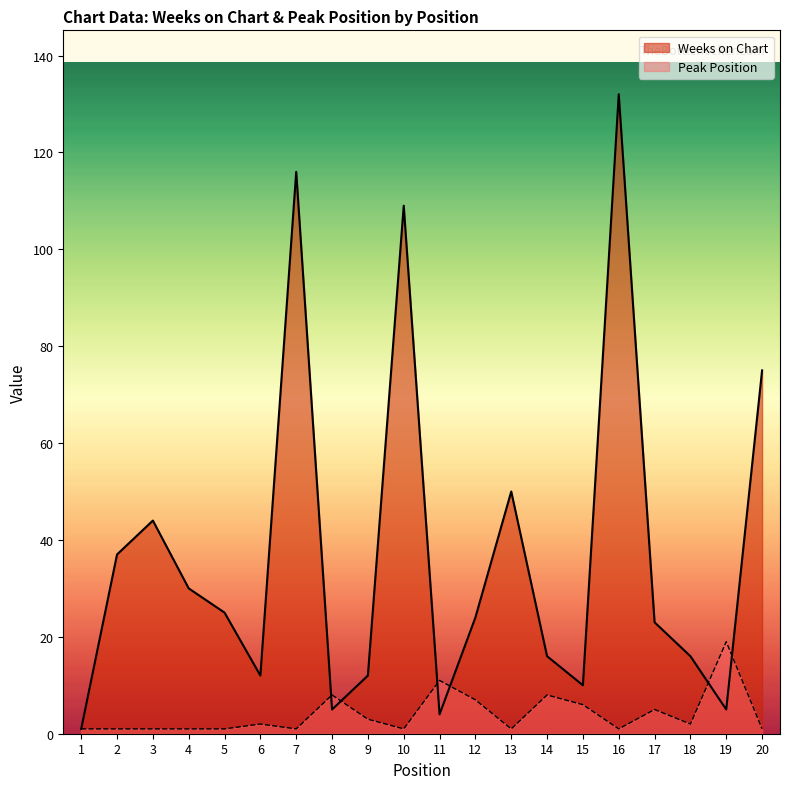

What is the spread (max minus min) of values at 18?

14